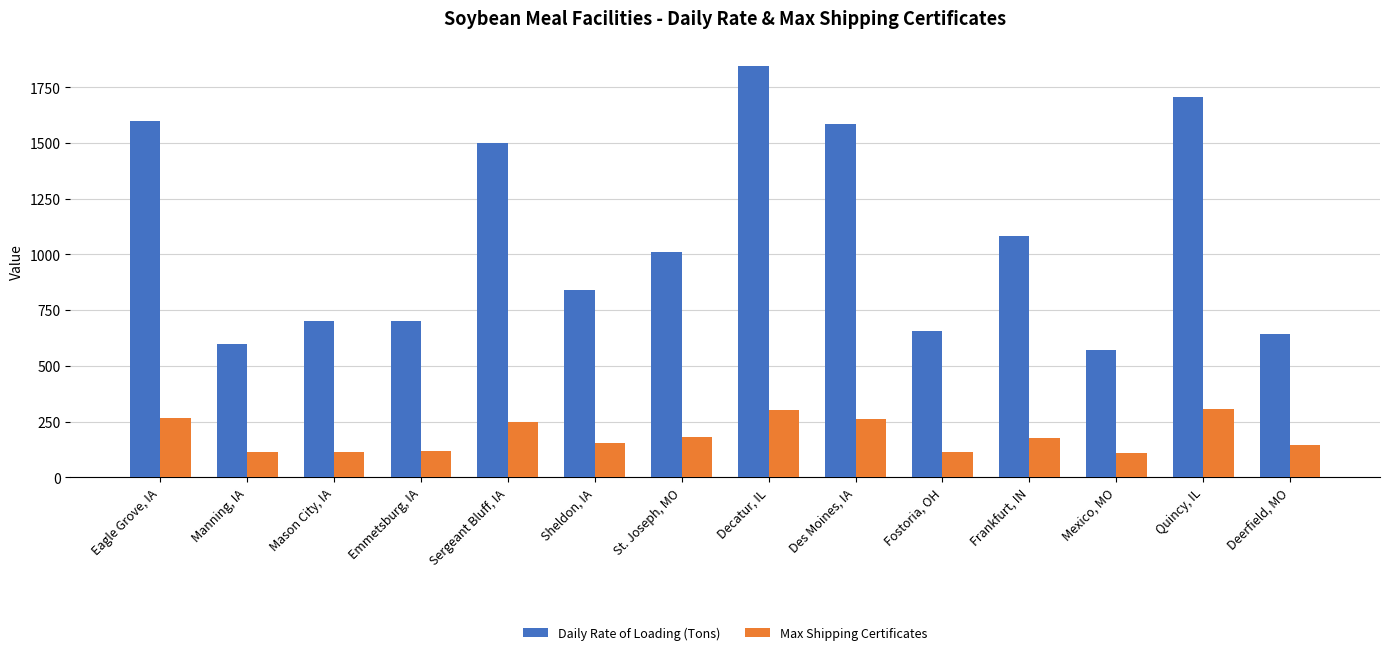

What position from the left is Mason City, IA?

3